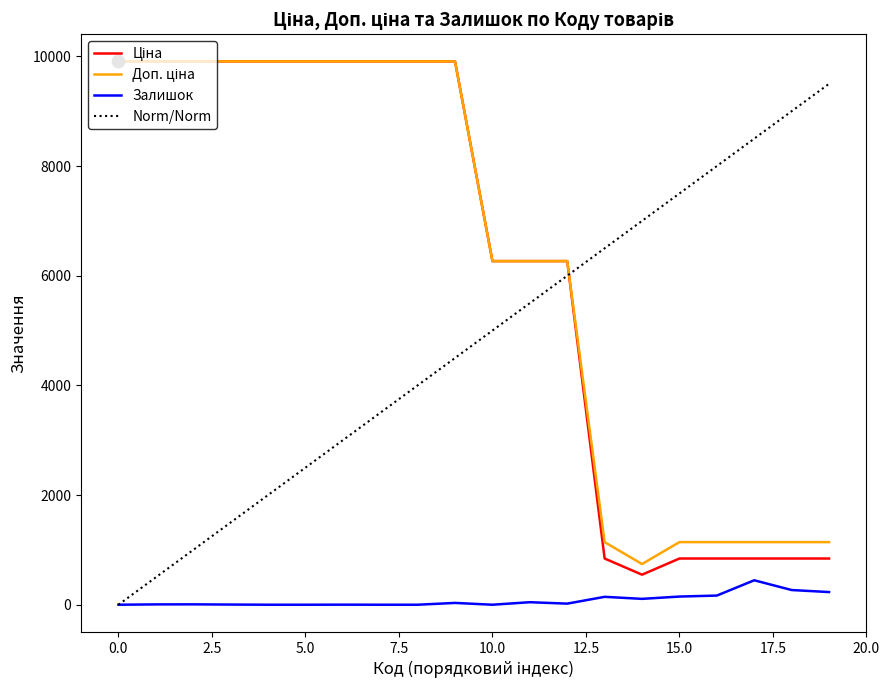

What is the greatest value displayed?

9908.5